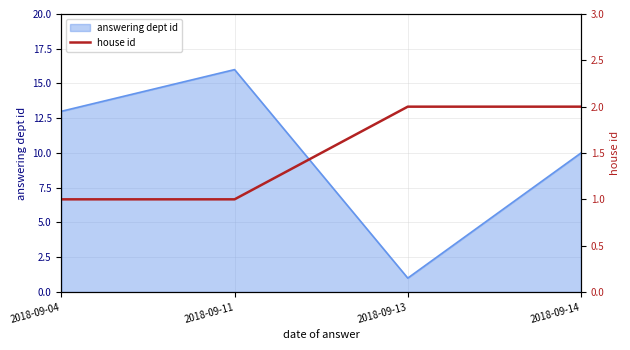

Rank the categories by answering dept id value from lowest to highest.

2018-09-13, 2018-09-14, 2018-09-04, 2018-09-11